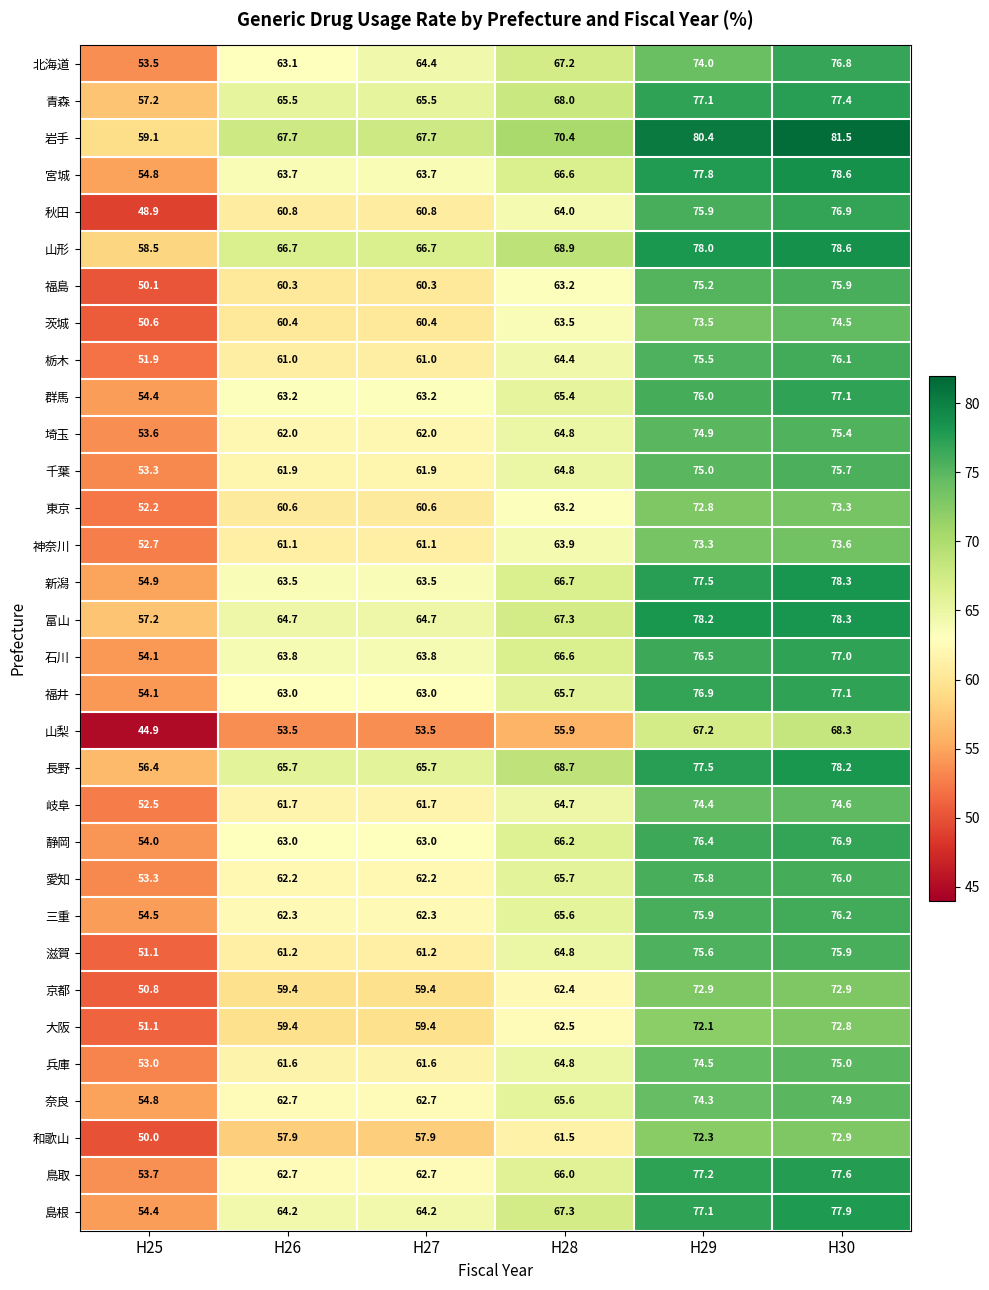

What is the difference between the maximum and minimum values in the 岐阜 series?

22.1